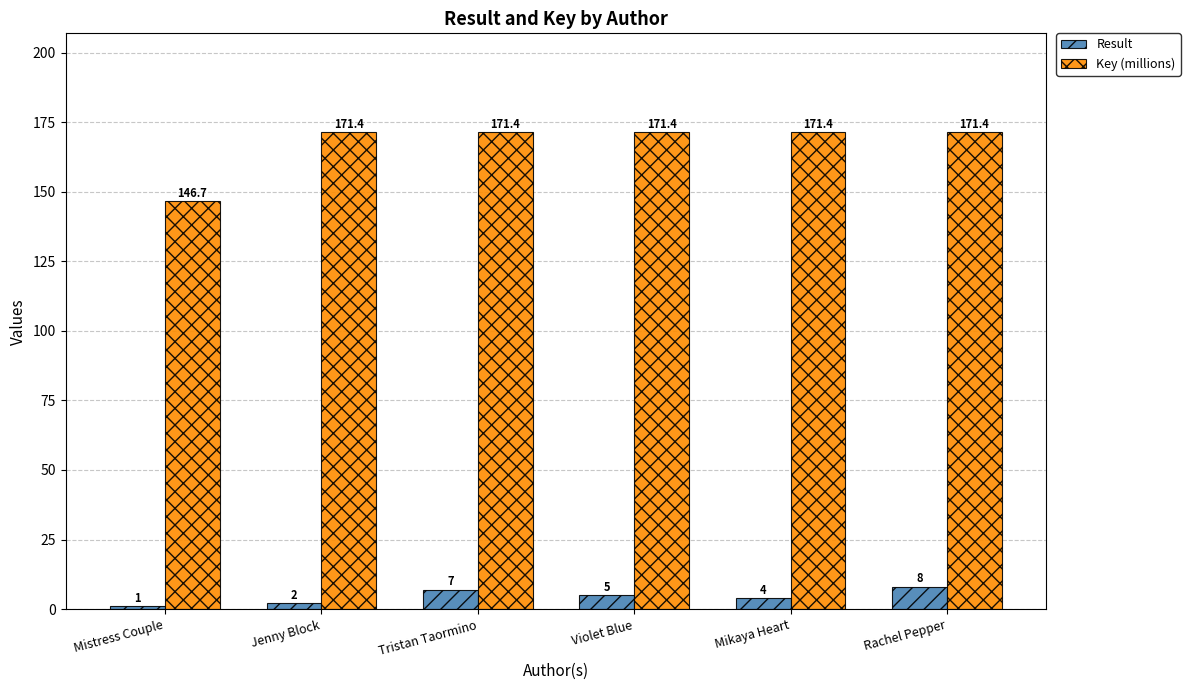

Reading left to right, list all the values displayed in this chart.

Result: Mistress Couple=1.0	Jenny Block=2.0	Tristan Taormino=7.0	Violet Blue=5.0	Mikaya Heart=4.0	Rachel Pepper=8.0
Key (millions): Mistress Couple=146.7	Jenny Block=171.4	Tristan Taormino=171.4	Violet Blue=171.4	Mikaya Heart=171.4	Rachel Pepper=171.4